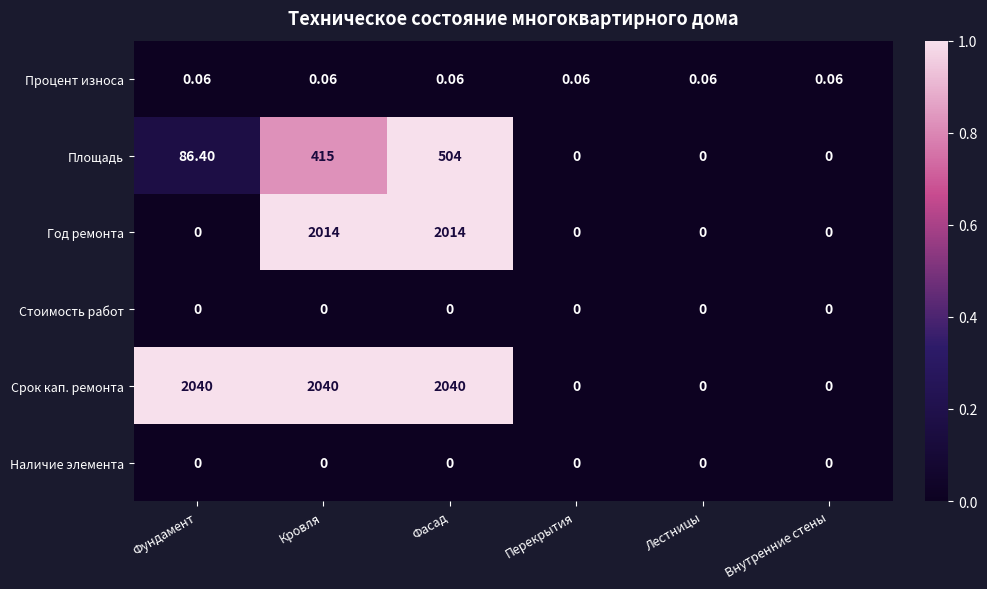

At which category is the sum across all series the highest?

Фасад